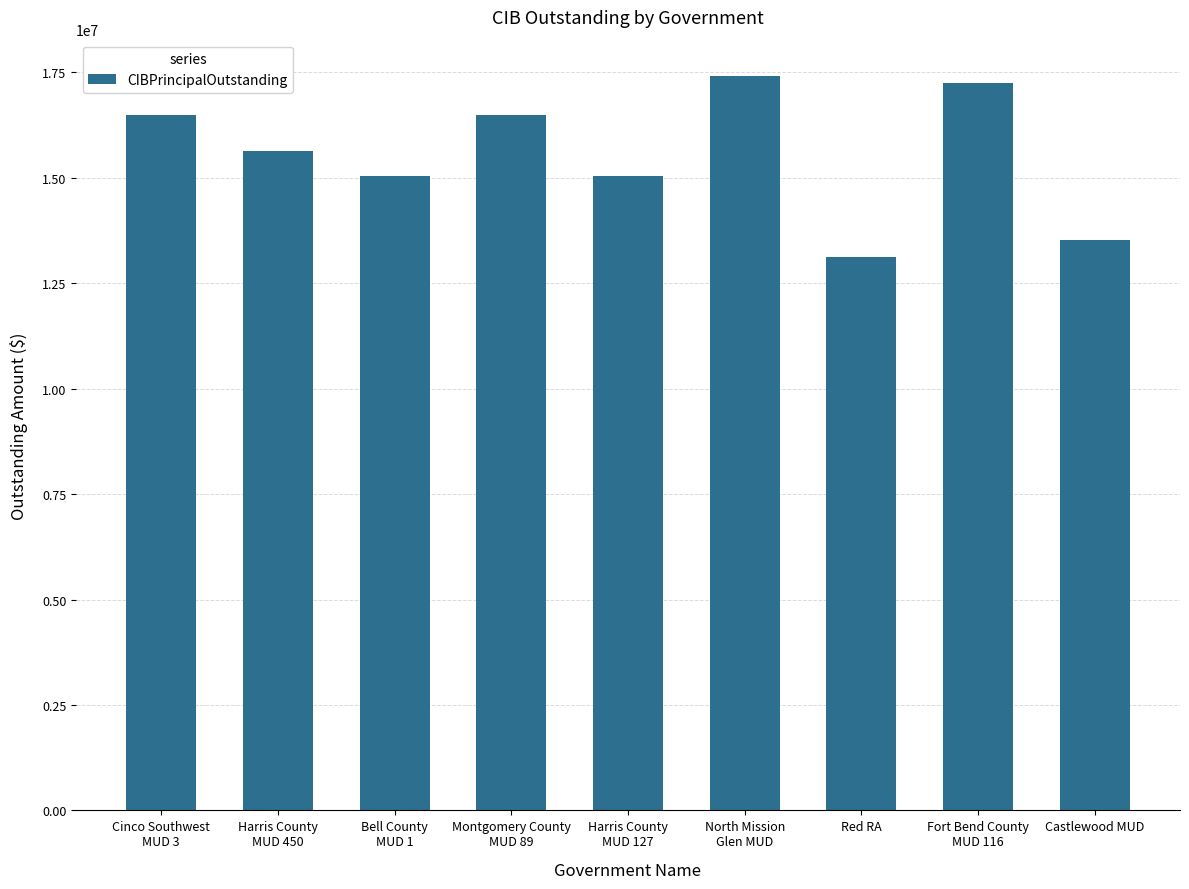

Does the chart contain stacked bars?

No